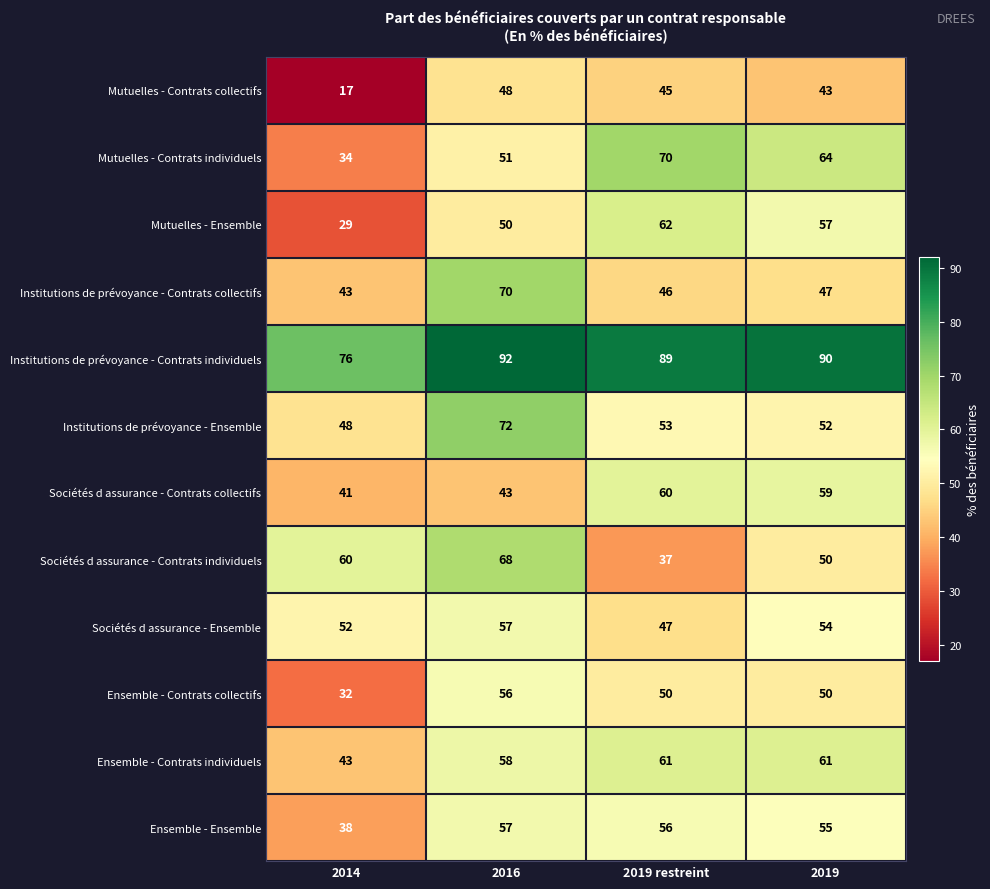

What is the difference between the highest and lowest values at 2019 restreint?

52